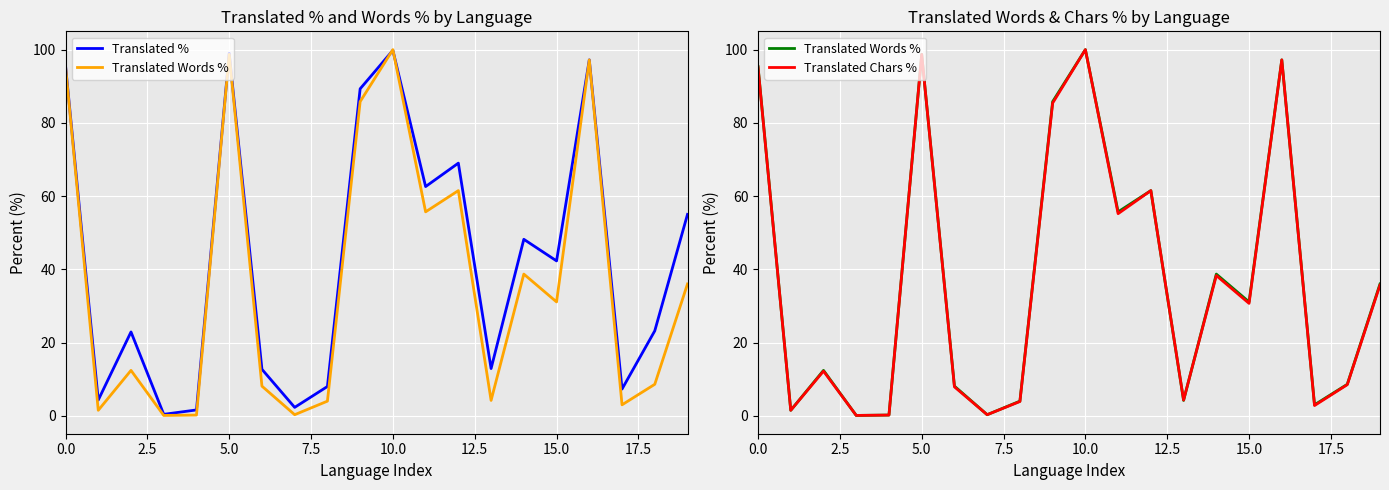

The Translated Words % series shows 100.0 at 10. True or false?

True